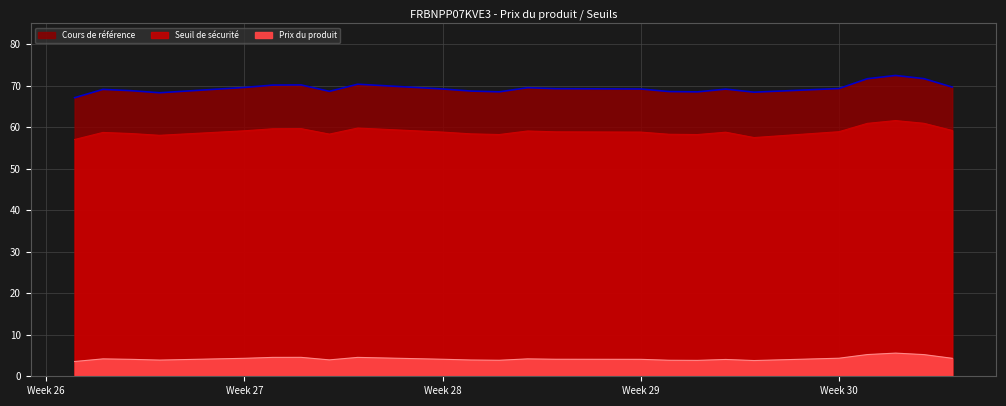

What is the label of the 9th point from the right?

2025-07-22